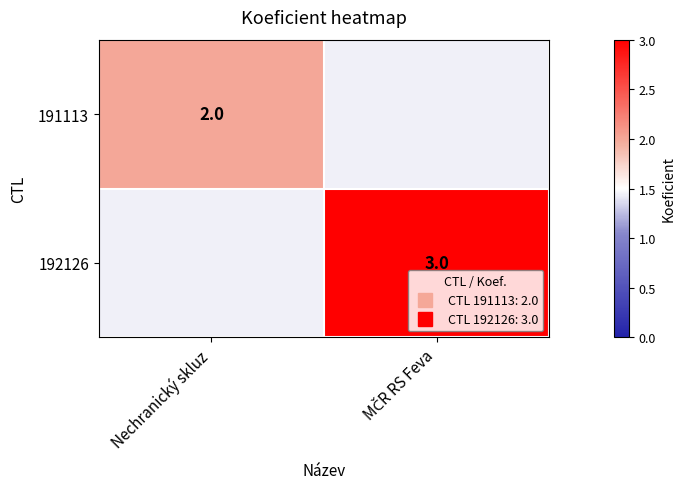

List the series in order of their overall mean, lowest first.

191113, 192126